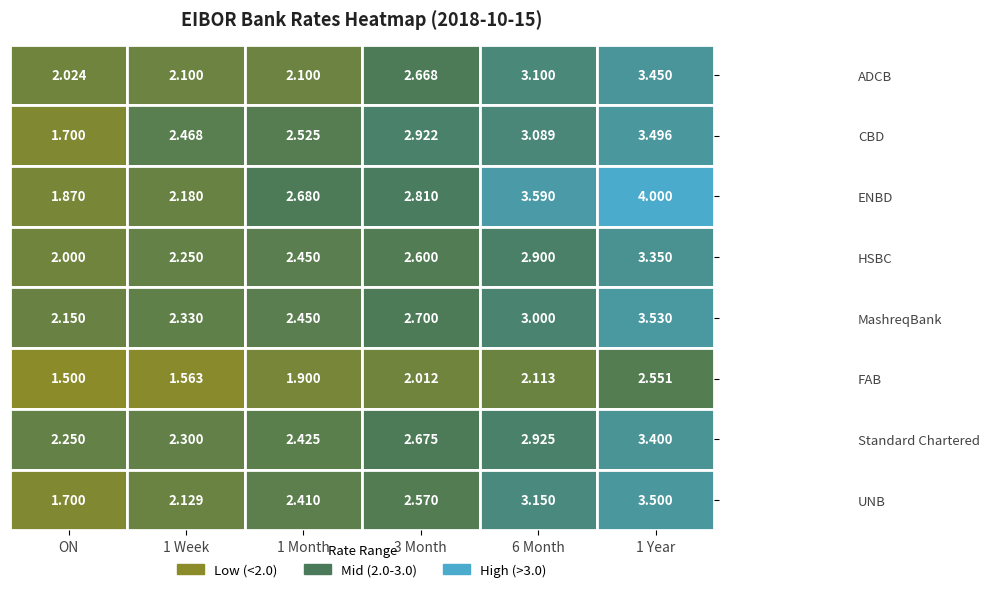

The value of MashreqBank at ON is 0.9. True or false?

False